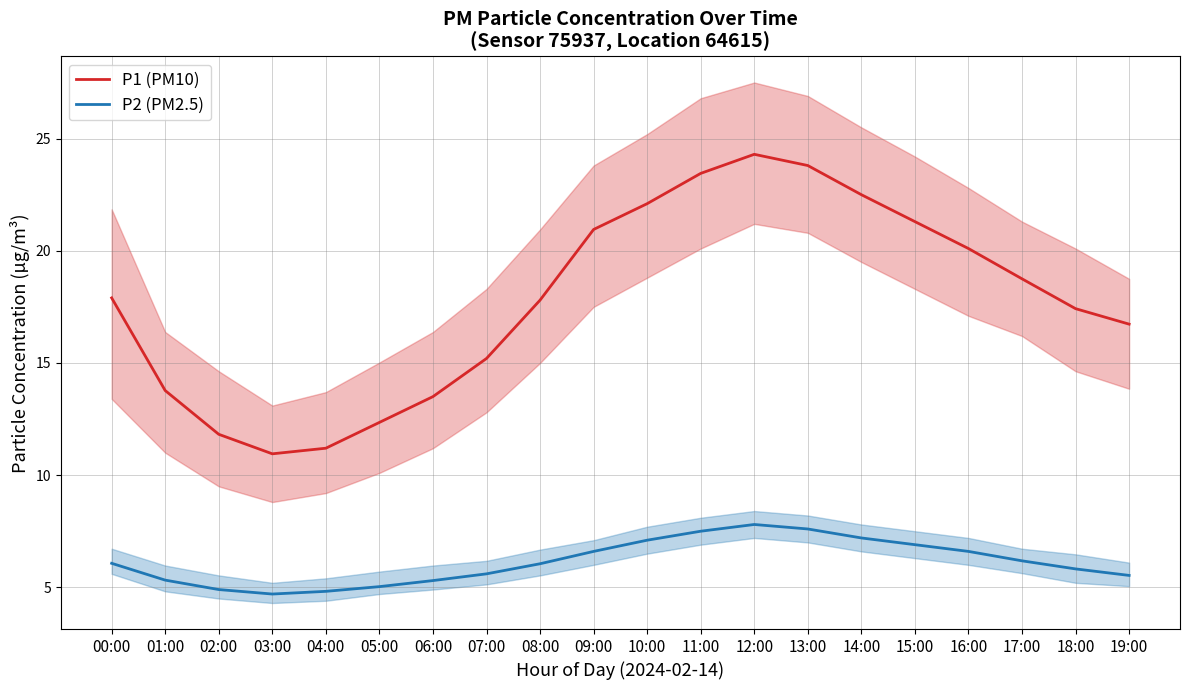

True or false: P1 (PM10) and P2 (PM2.5) cross at least once.

False